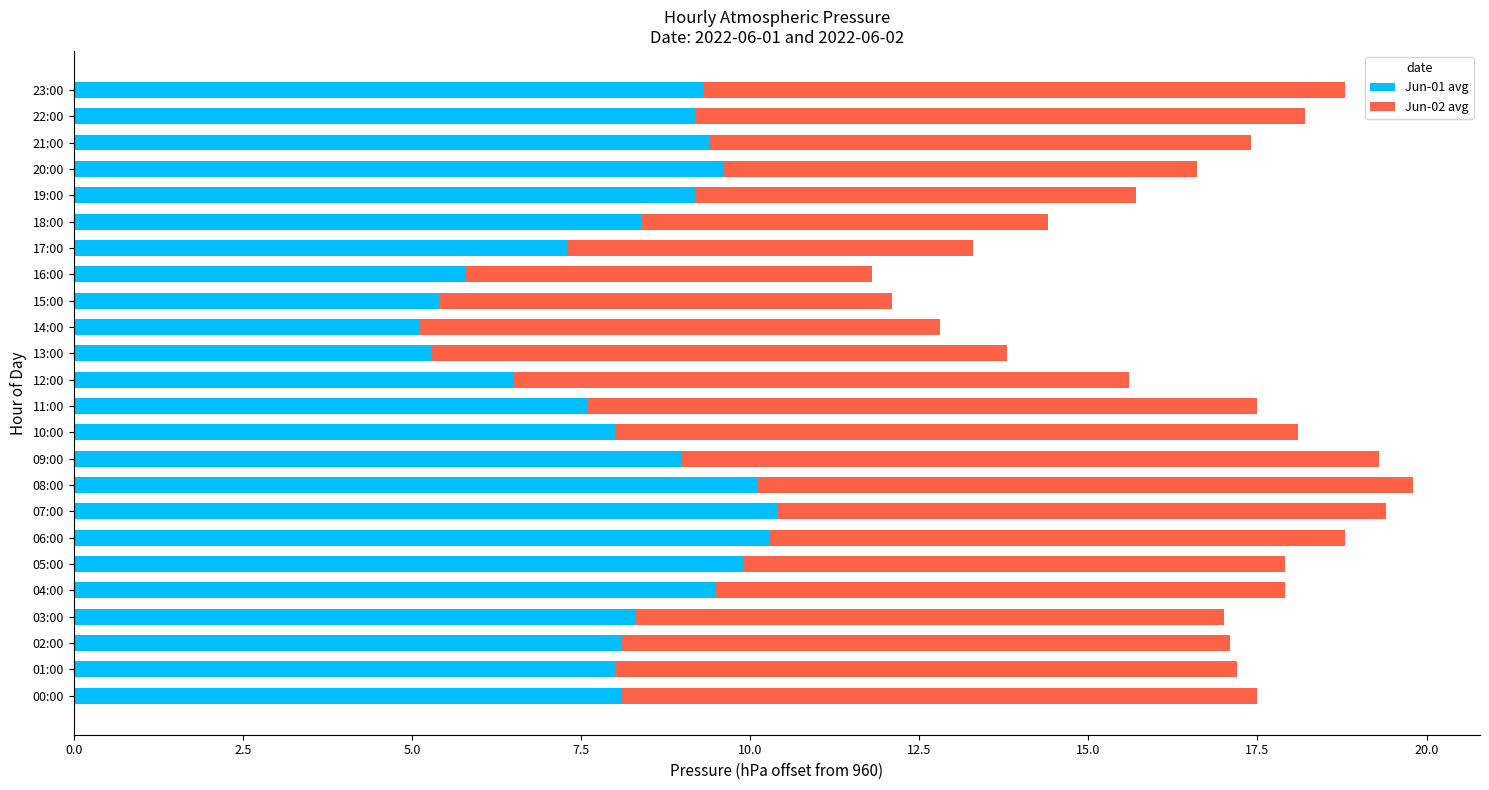

The Jun-01 avg series shows 9.3 at 23:00. True or false?

True